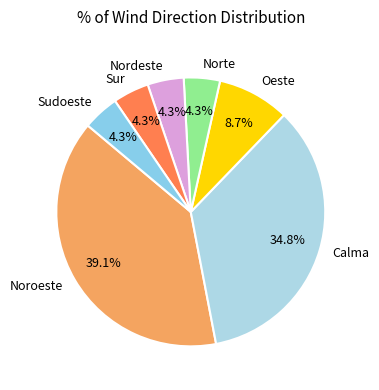

Approximately how many times larger is the value at Nordeste compared to Oeste?

0.5